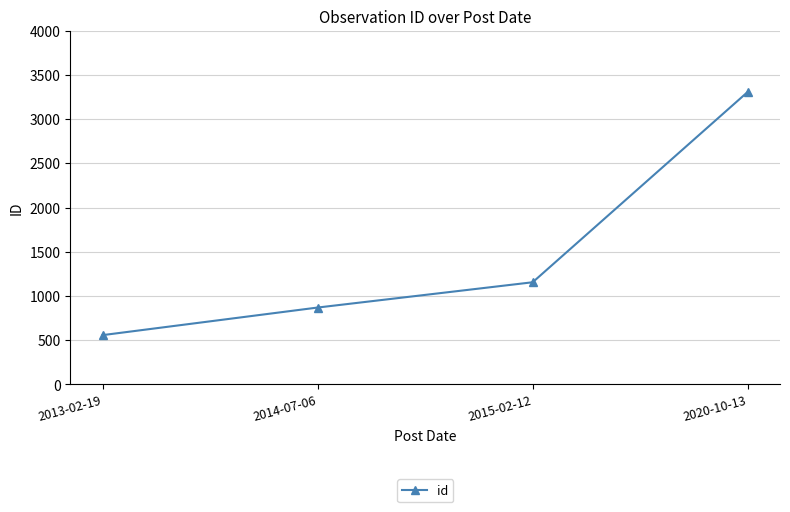

Count the number of categories in the chart.

4